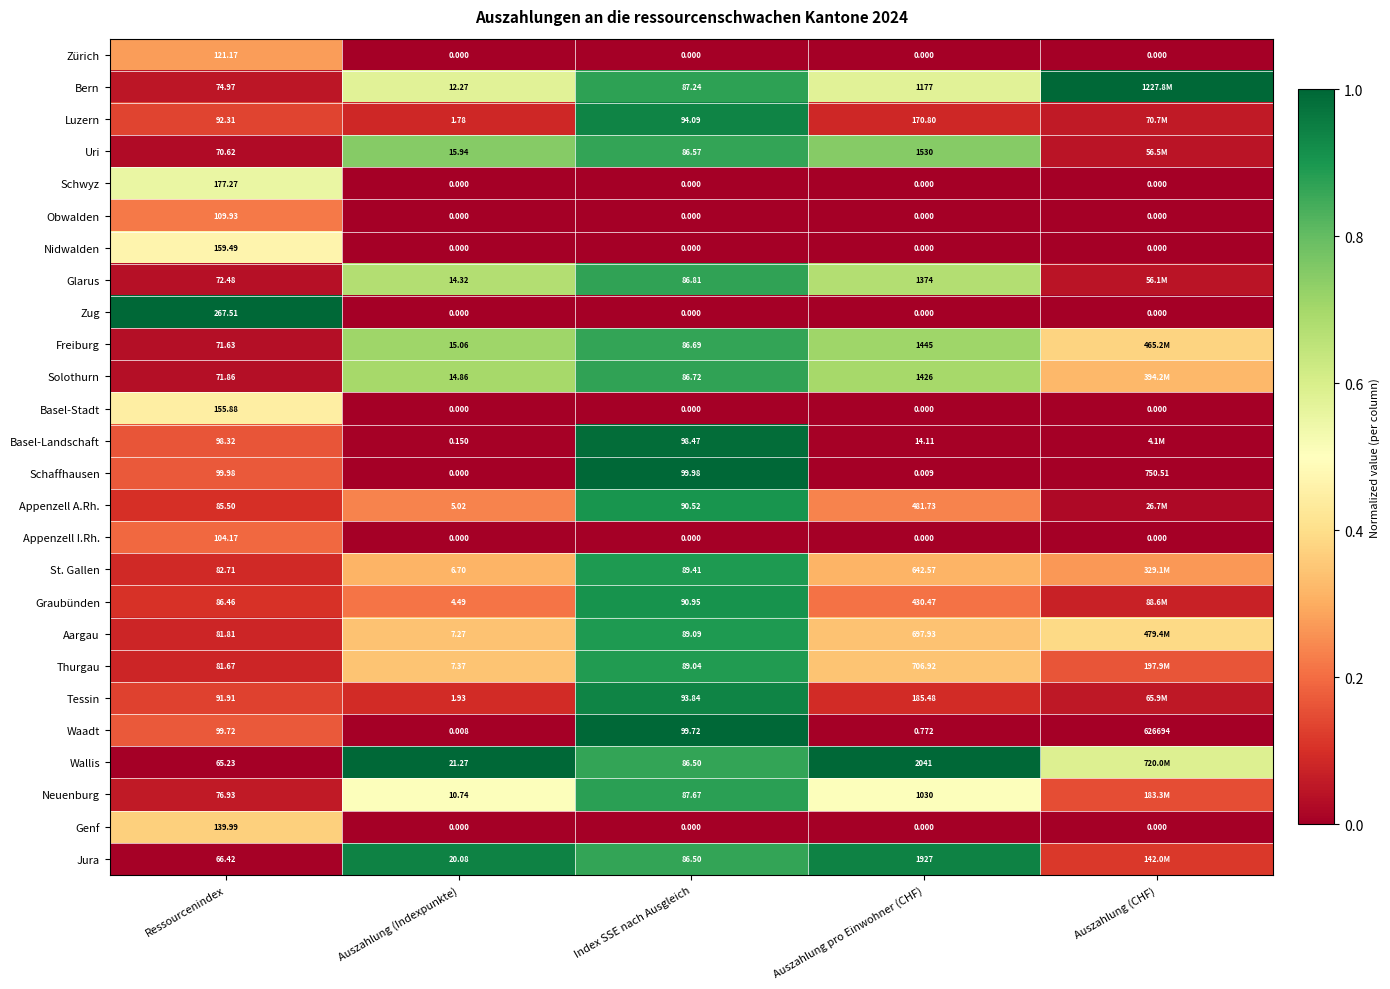

Is the value of Luzern at Auszahlung (Indexpunkte) greater than the value of Appenzell I.Rh. at Ressourcenindex?

No